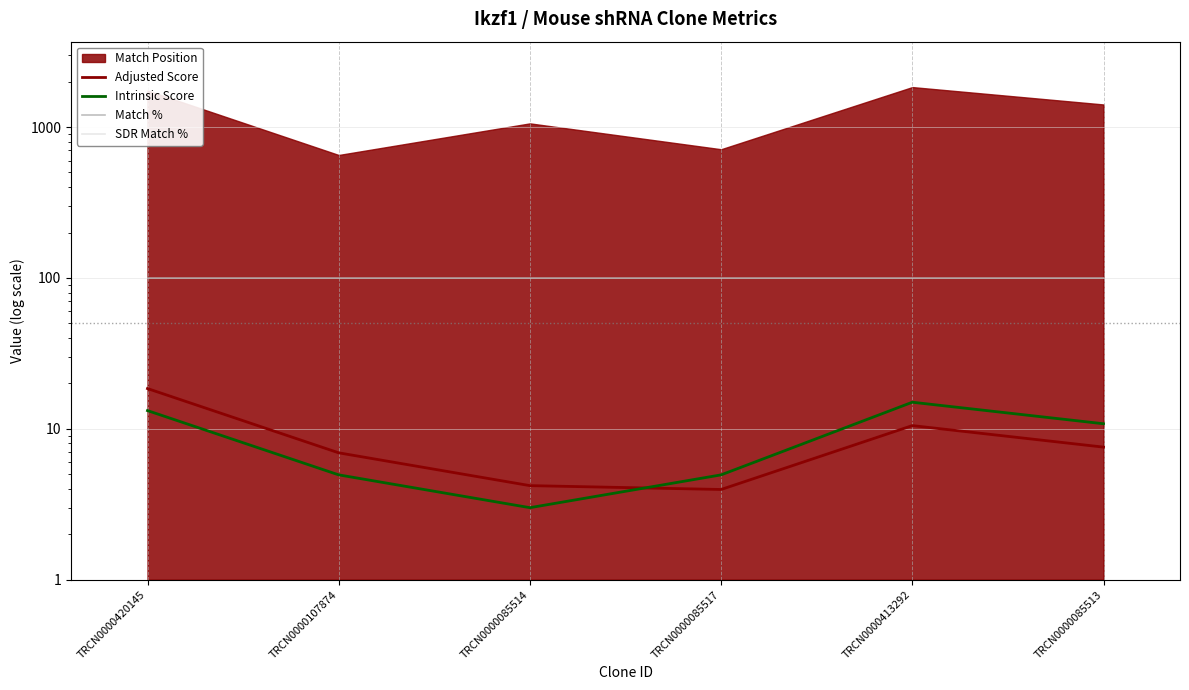

The value of Adjusted Score at TRCN0000085513 is 7.6. True or false?

True